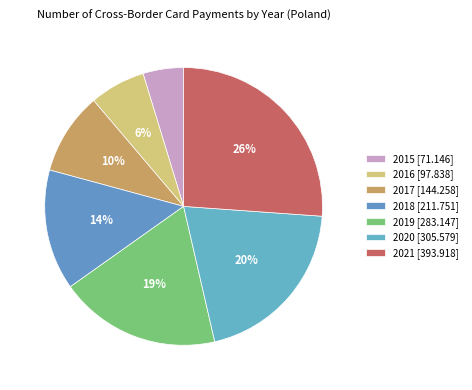

How many slices are in this pie chart?

7